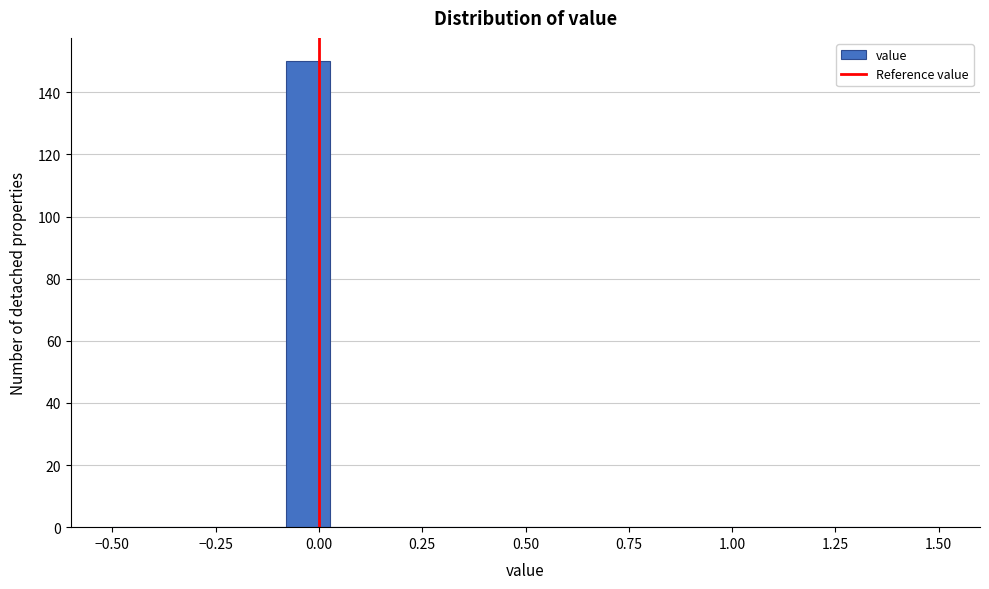

Read against the x-axis, roughly where is the centre of the tallest bar?

-0.05